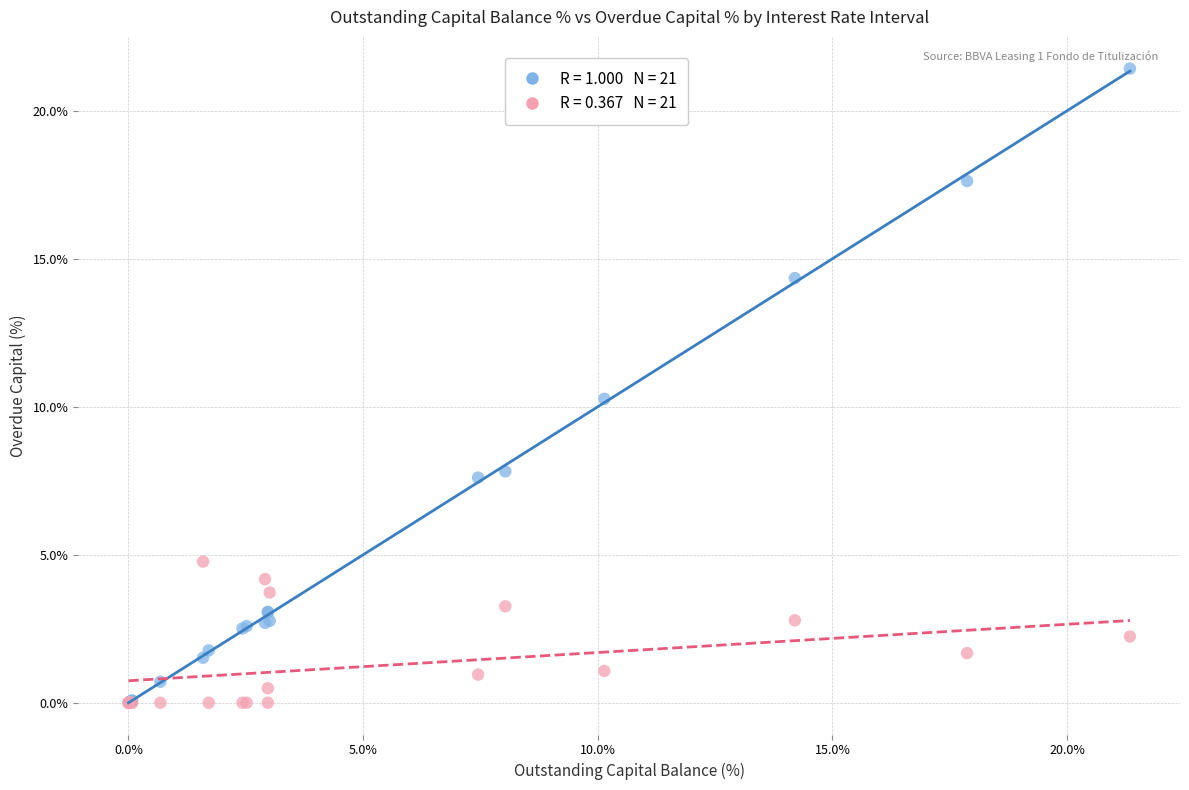

Across all series, what Y value is closest to 10?

10.3